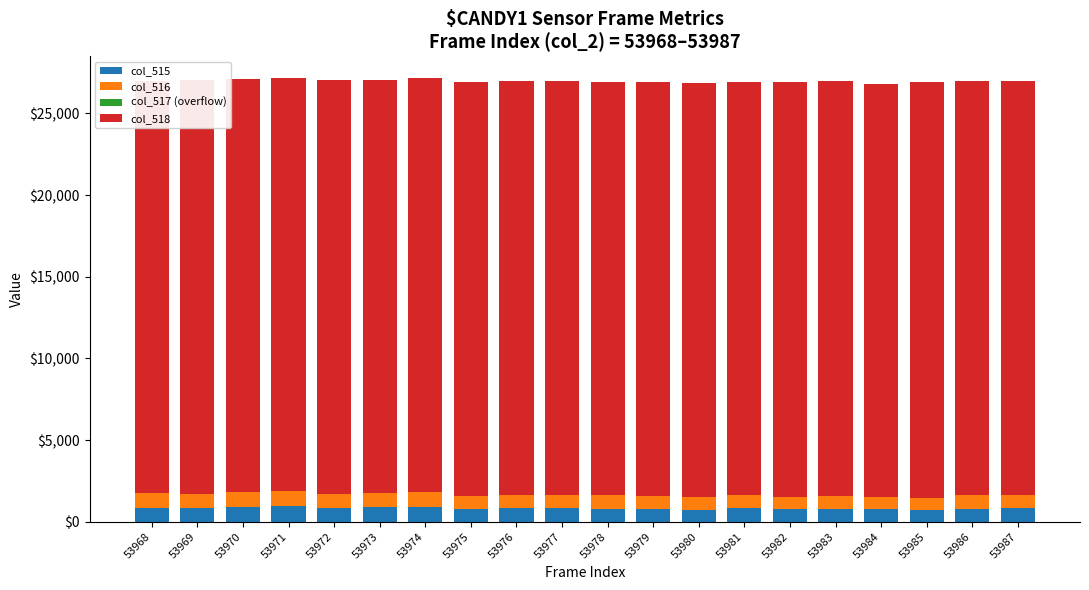

True or false: col_515 has a value of 870 at 53968.

True